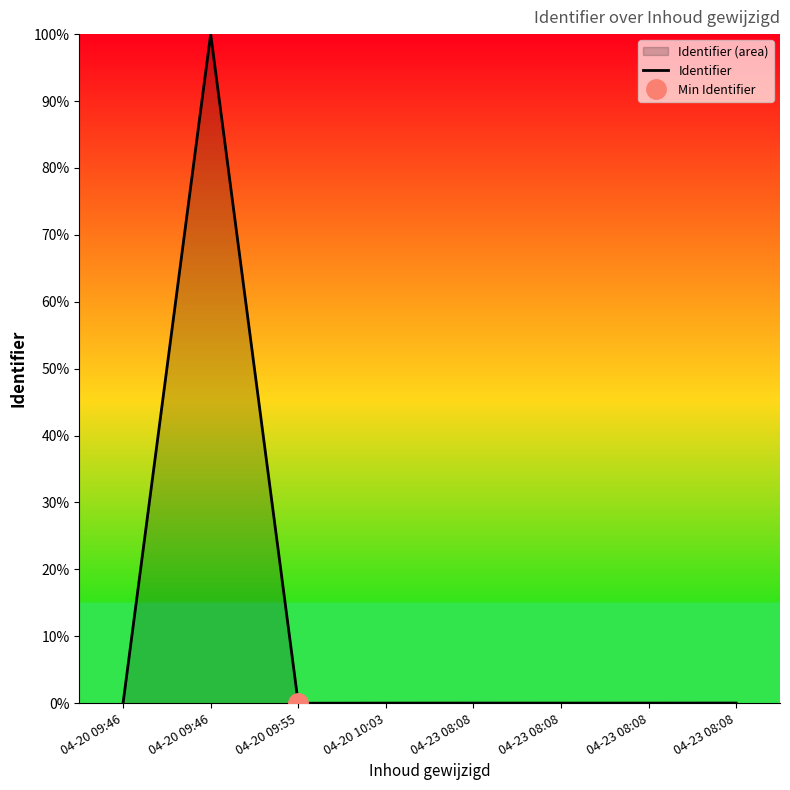

What is the maximum value shown in the chart?

100.0